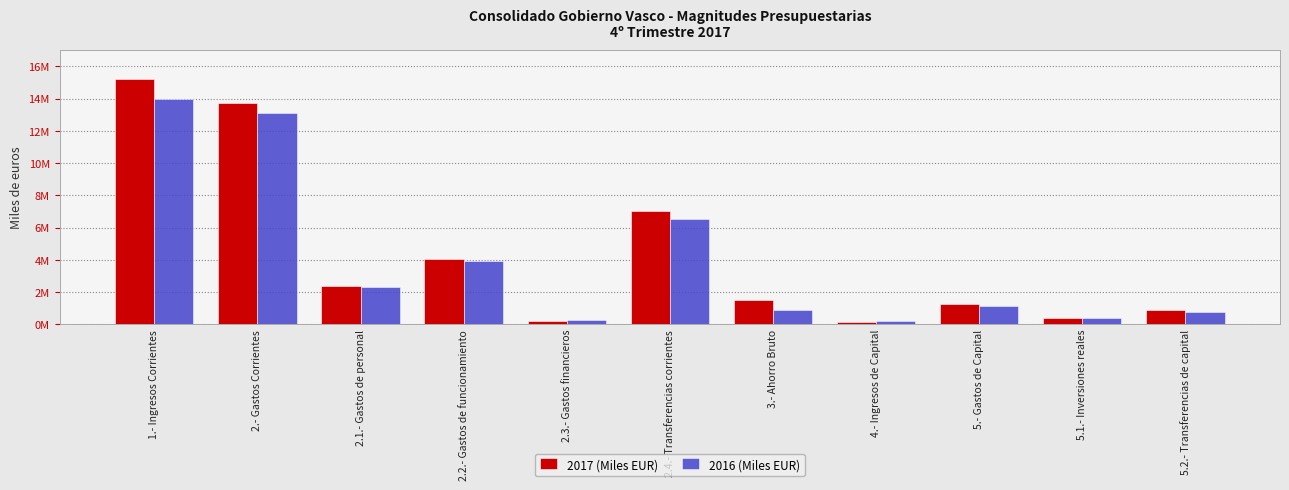

Read the 2017 (Miles EUR) value at 2.- Gastos Corrientes.

13711106.5